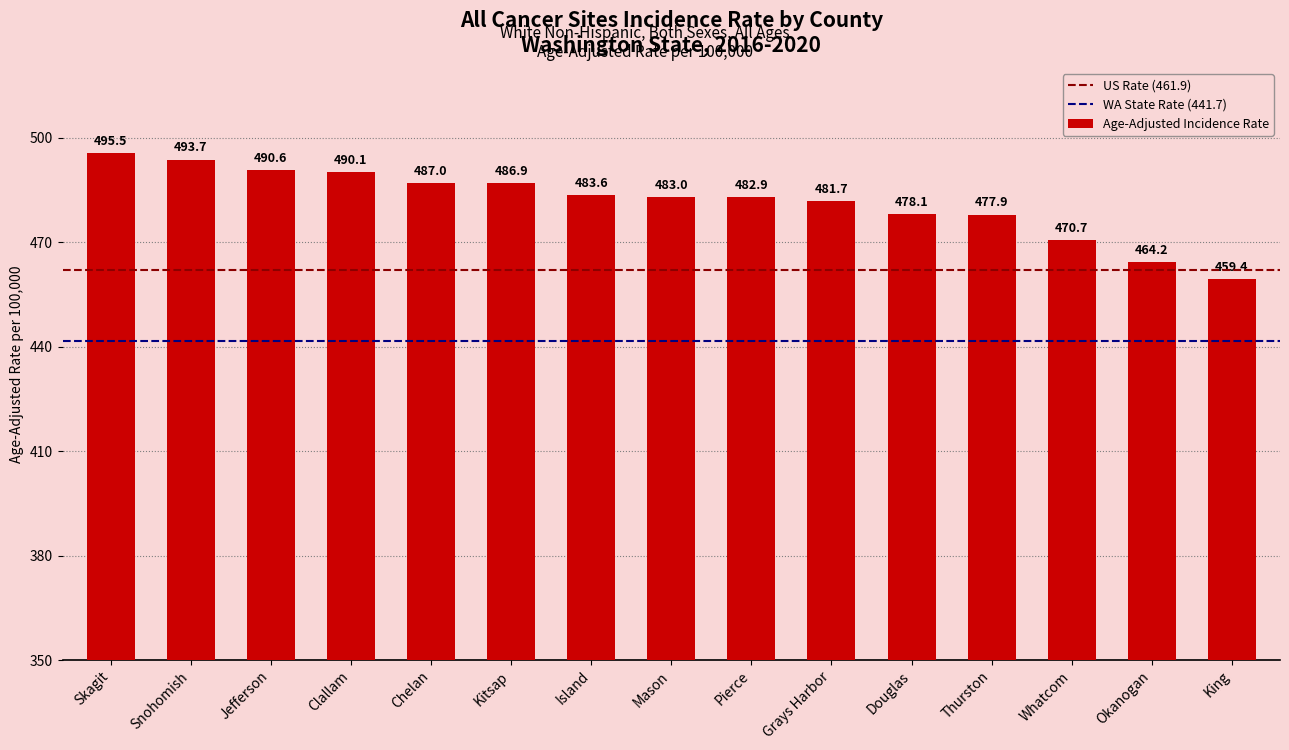

What is the label of the 13th bar from the left?

Whatcom